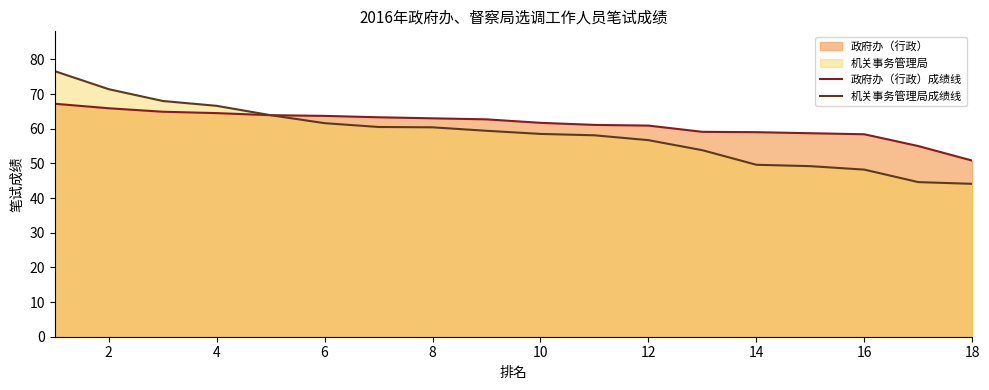

True or false: 机关事务管理局成绩线 has more than 2 points higher than both neighbors.

False